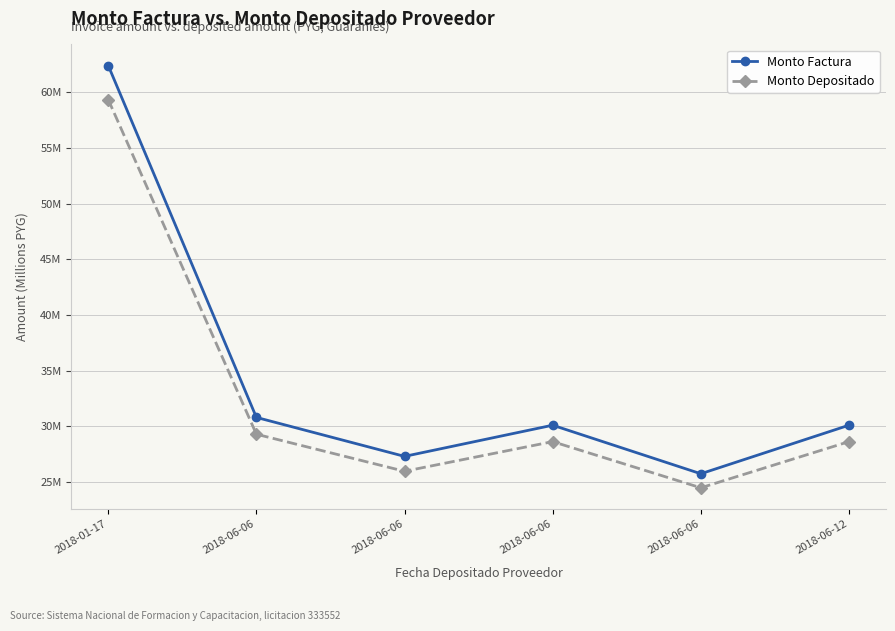

Is this an area chart (filled region under the line)?

No